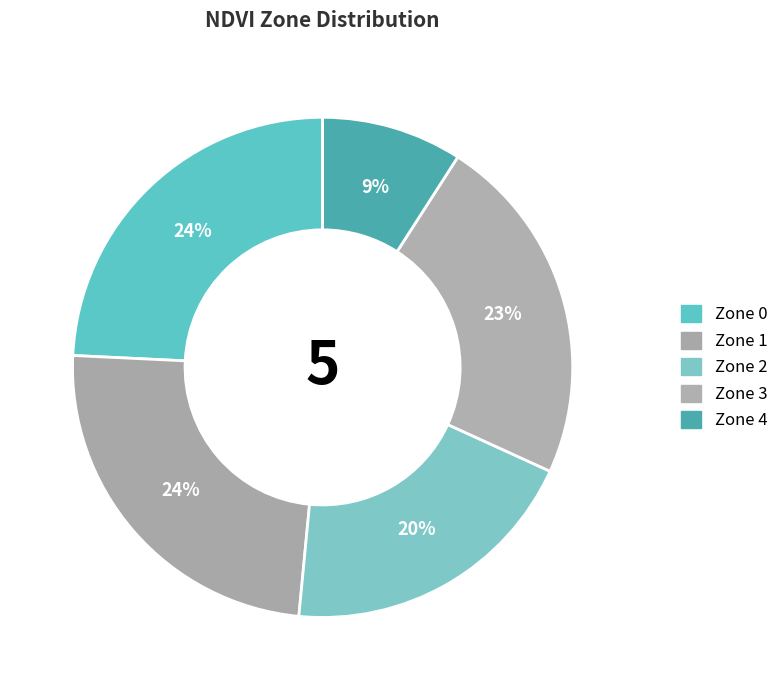

The Zone 4 slice represents 23% of the pie. True or false?

False